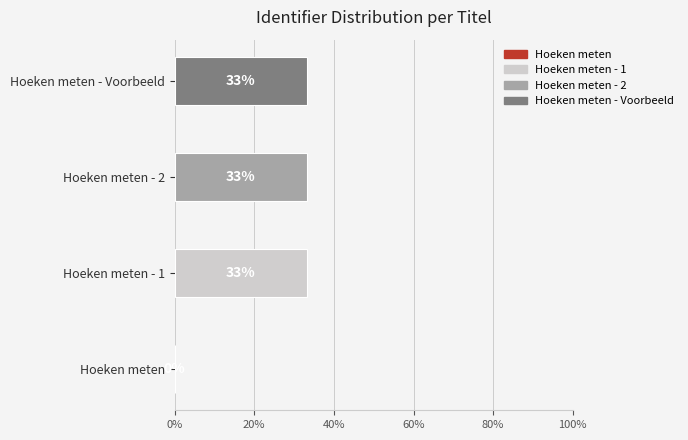

List the labels in order of value, smallest first.

Hoeken meten, Hoeken meten - 1, Hoeken meten - 2, Hoeken meten - Voorbeeld